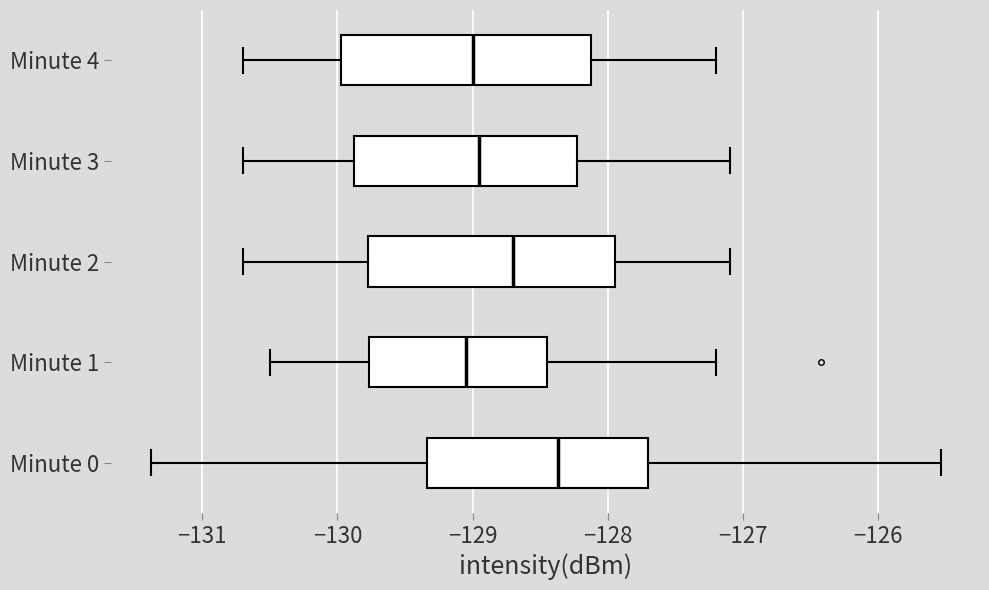

Reading bottom to top, transcribe this box plot: for each box, give where its median line is, the range the box spans, and where its two whiskers end, as read against the x-axis. The values are not printed on the chart, so give them approximately, as read against the axis.

Minute 0: median -128.4, box -129.3 to -127.7, whiskers -131.4 to -125.5
Minute 1: median -129.0, box -129.8 to -128.4, whiskers -130.5 to -127.2
Minute 2: median -128.7, box -129.8 to -127.9, whiskers -130.7 to -127.1
Minute 3: median -128.9, box -129.9 to -128.2, whiskers -130.7 to -127.1
Minute 4: median -129.0, box -130.0 to -128.1, whiskers -130.7 to -127.2